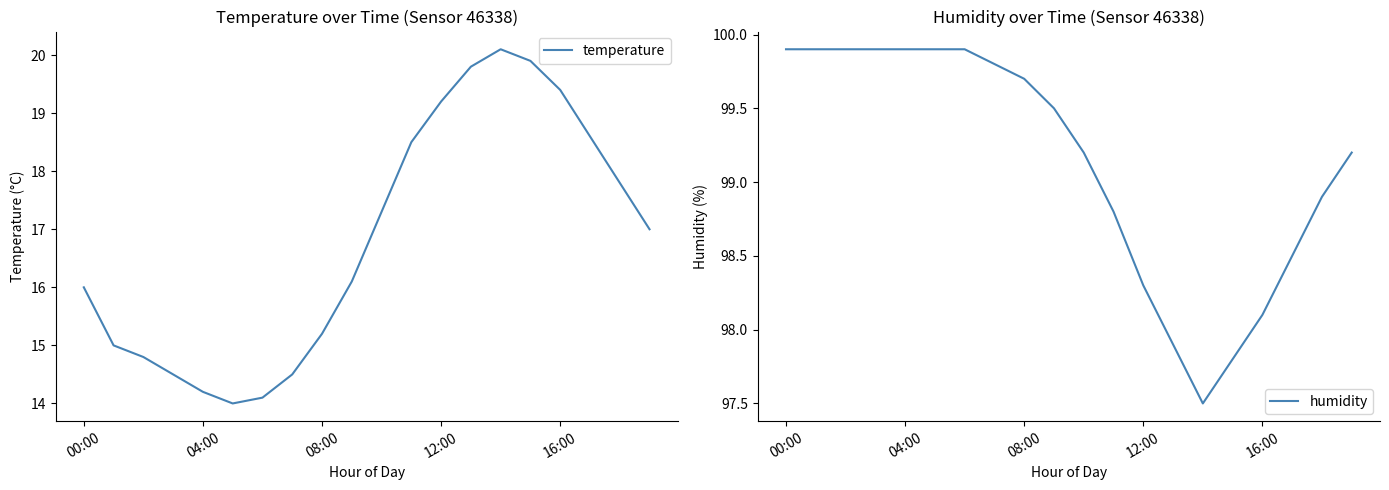

What is the difference between the highest and lowest values at 18?

81.1